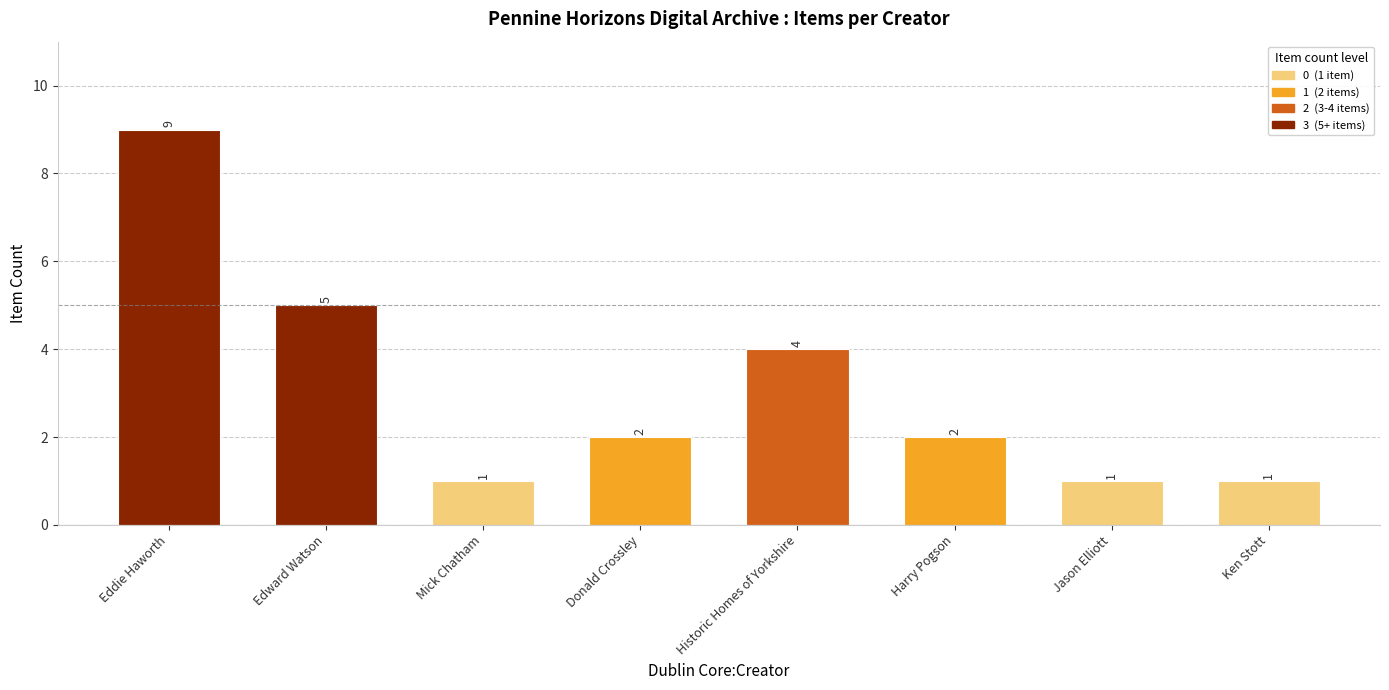

How many series are shown in this chart?

1